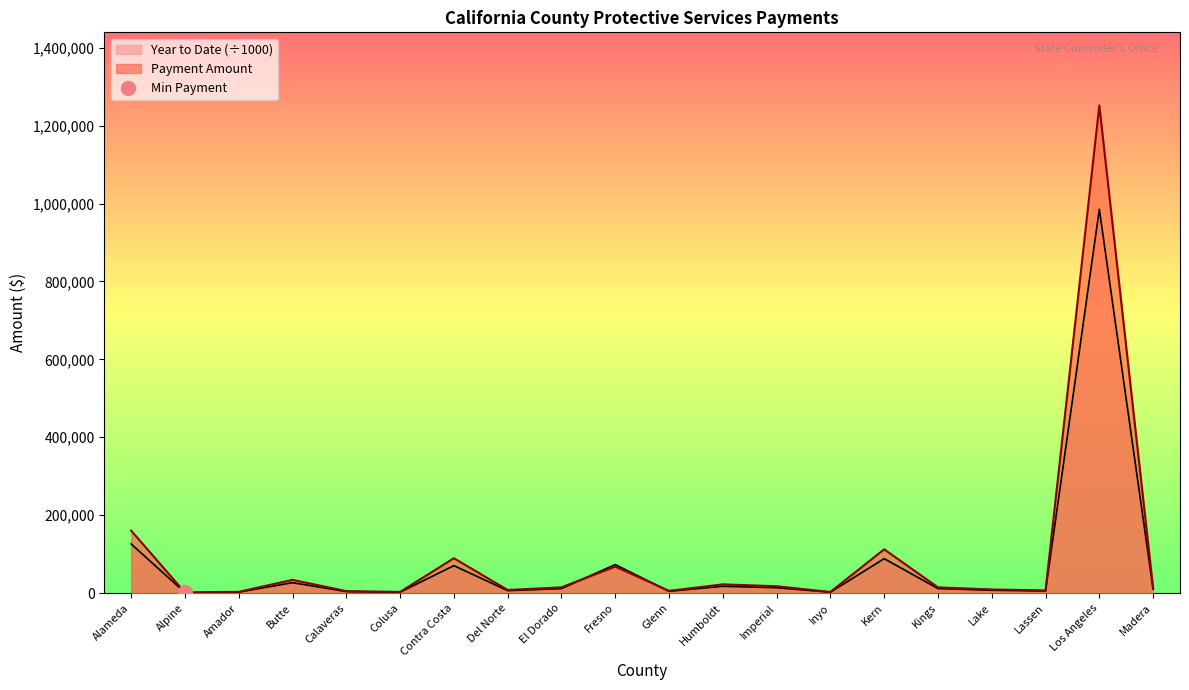

Reading left to right, what are all the values shown in this chart?

Payment Amount: Alameda=160272.1	Alpine=1642.4	Amador=3184.8	Butte=33986.2	Calaveras=5047.8	Colusa=3023.3	Contra Costa=89542.2	Del Norte=8024.1	El Dorado=14707.3	Fresno=68000.0	Glenn=5805.2	Humboldt=22425.9	Imperial=17556.2	Inyo=2984.4	Kern=112368.8	Kings=14768.4	Lake=9302.0	Lassen=6827.6	Los Angeles=1251745.9	Madera=12973.2
Year to Date: Alameda=126144.1	Alpine=1292.7	Amador=2506.6	Butte=26749.2	Calaveras=3973.0	Colusa=2379.6	Contra Costa=70475.2	Del Norte=6315.5	El Dorado=11575.6	Fresno=73250.3	Glenn=4569.1	Humboldt=17650.6	Imperial=13817.8	Inyo=2348.9	Kern=88441.2	Kings=11623.6	Lake=7321.3	Lassen=5373.8	Los Angeles=985201.5	Madera=10210.8